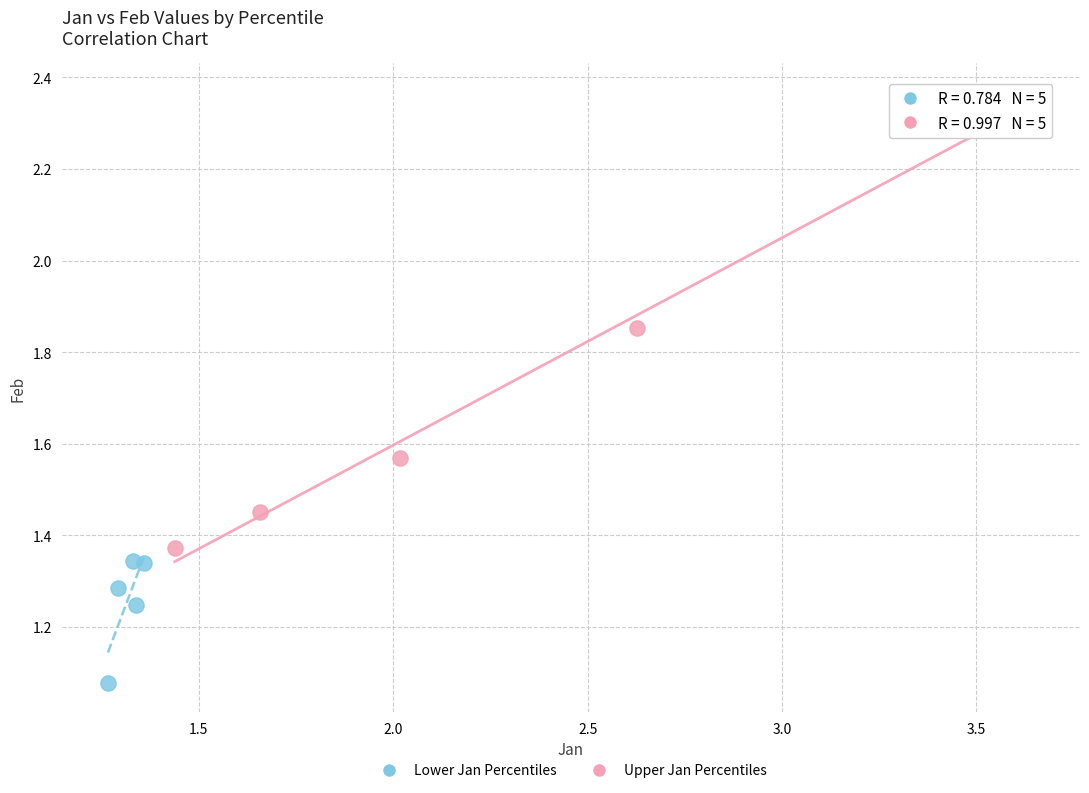

Which series contains the highest Y value?

Upper Jan Percentiles